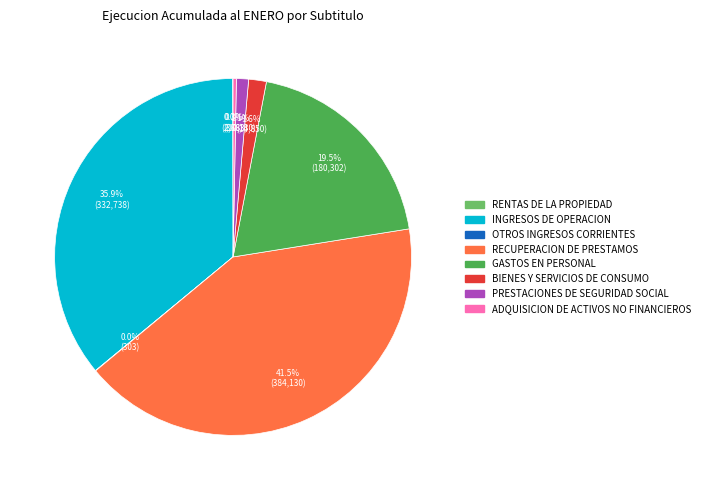

Is there a majority slice in this chart?

No